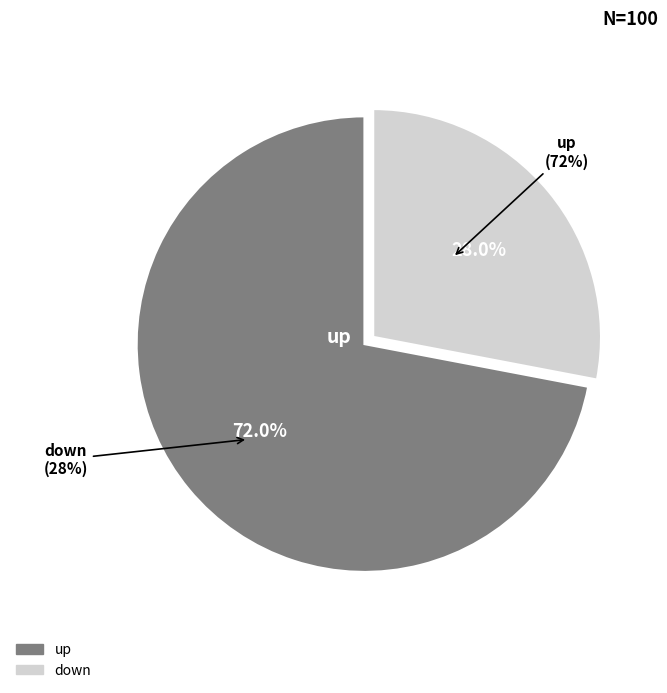

Is it true that up is 72% of the pie?

True